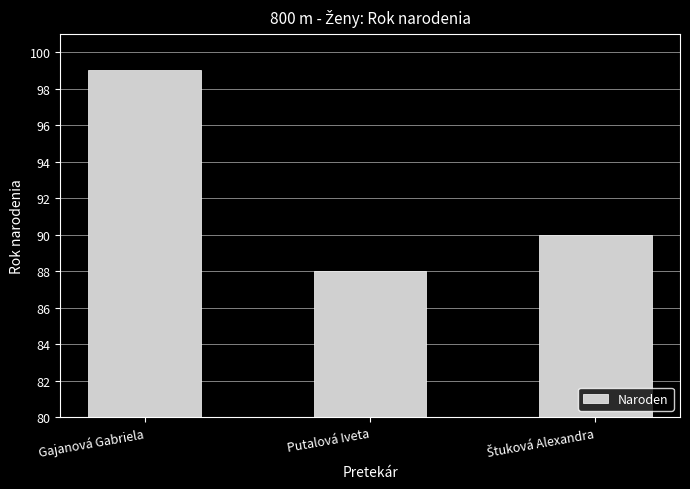

How many data points does each series have?

3